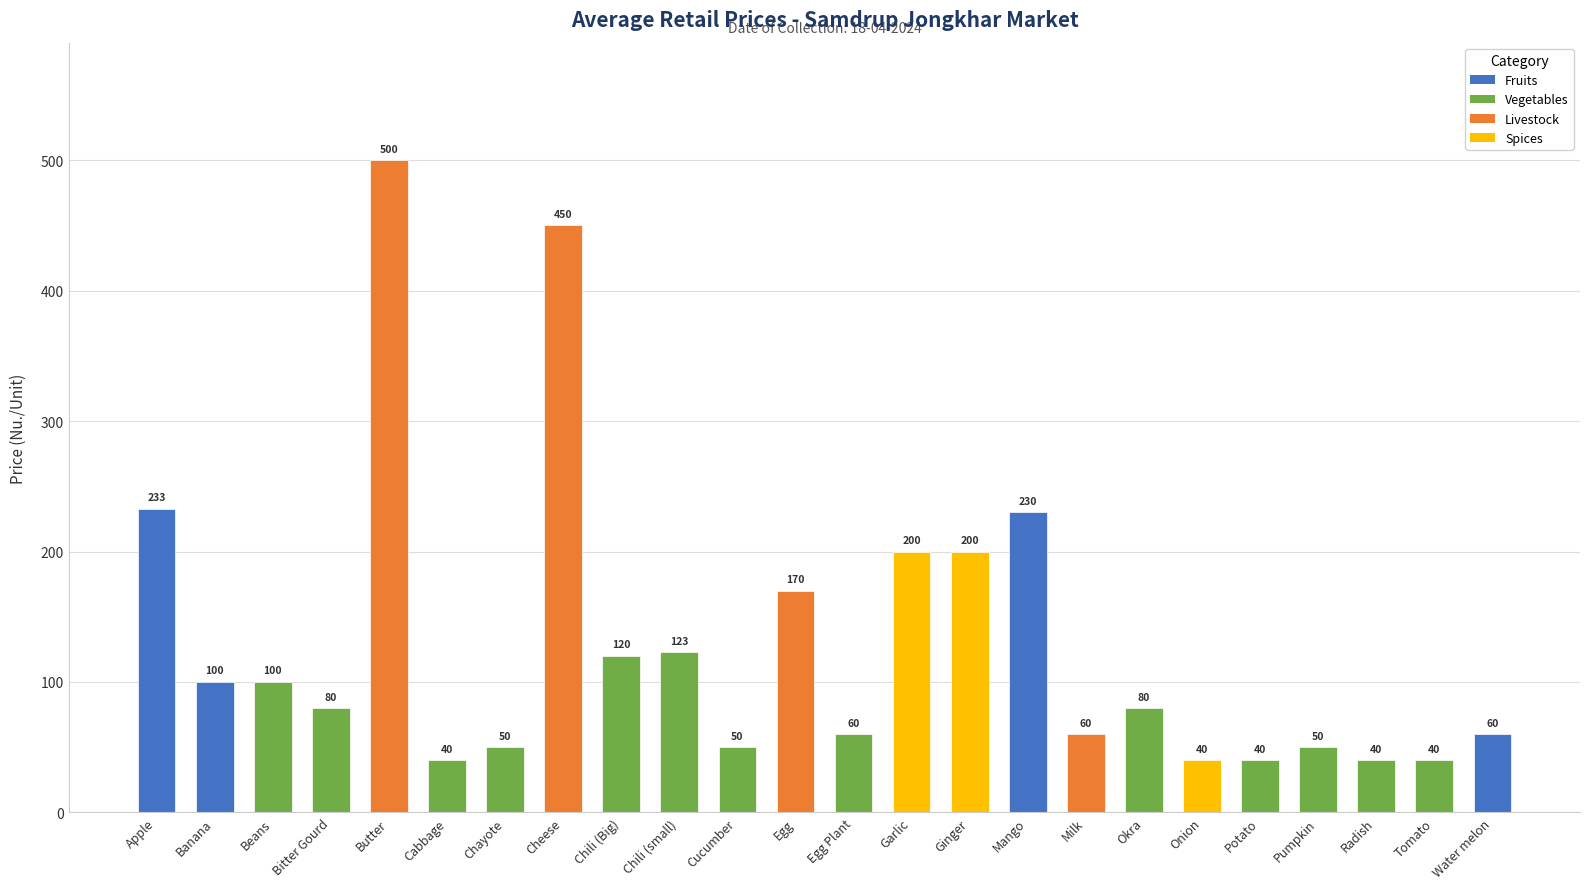

Reading left to right, transcribe all the data shown in this chart.

Apple=232.7	Banana=100.0	Beans=100.0	Bitter Gourd=80.0	Butter=500.0	Cabbage=40.0	Chayote=50.0	Cheese=450.0	Chili (Big)=120.0	Chili (small)=122.7	Cucumber=50.0	Egg=170.0	Egg Plant=60.0	Garlic=200.0	Ginger=200.0	Mango=230.0	Milk=60.0	Okra=80.0	Onion=40.0	Potato=40.0	Pumpkin=50.0	Radish=40.0	Tomato=40.0	Water melon=60.0